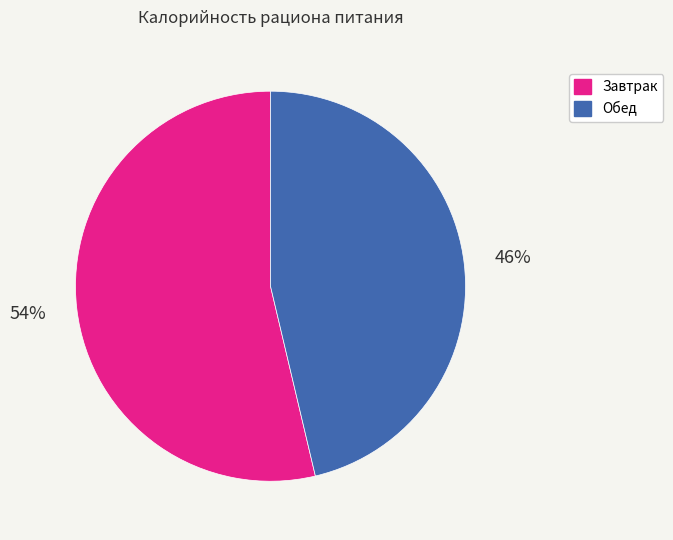

Combined, do Завтрак and Обед account for over 50%?

Yes